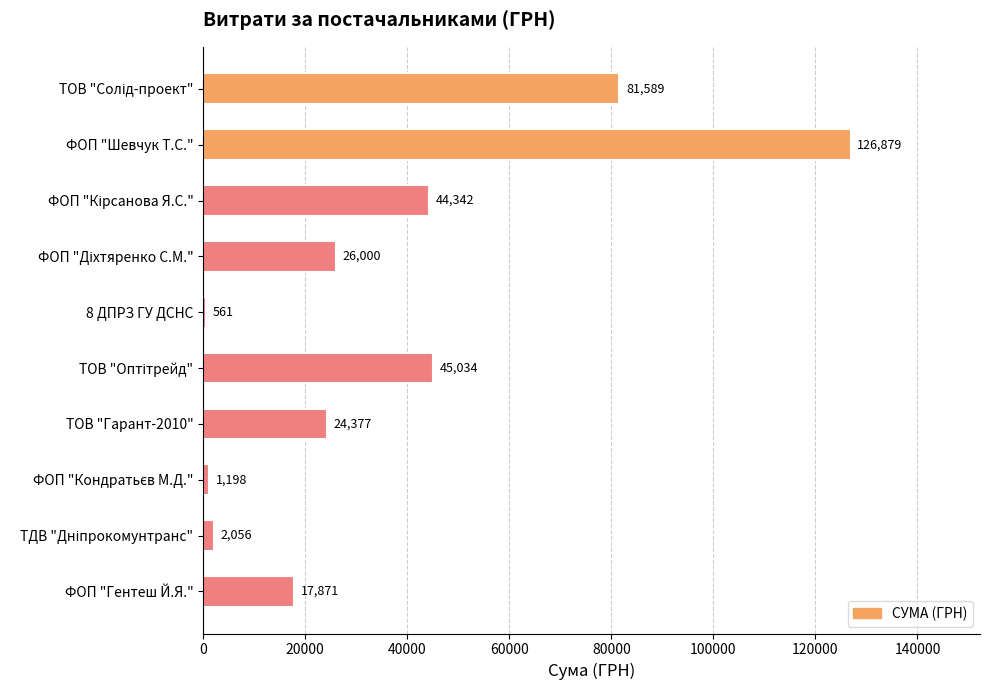

The chart shows a value of 17871.0 at ФОП "Гентеш Й.Я.". True or false?

True